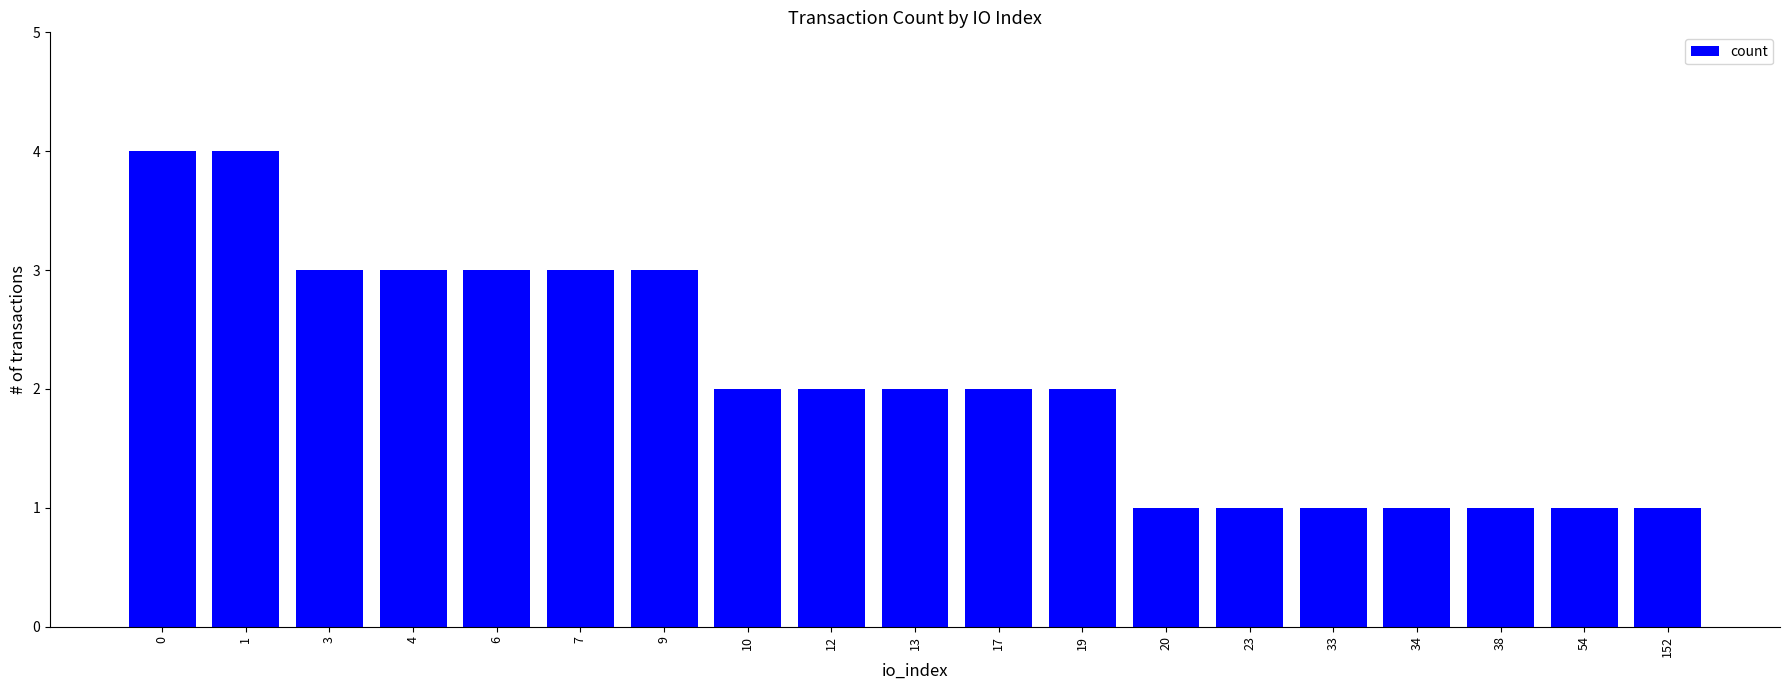

What is the value of the 8th bar from the left?

2